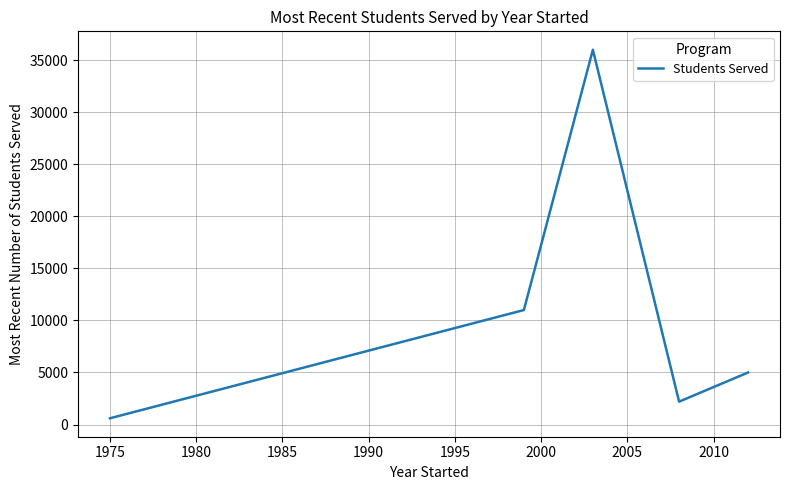

What is the difference between the maximum and minimum values?

35400